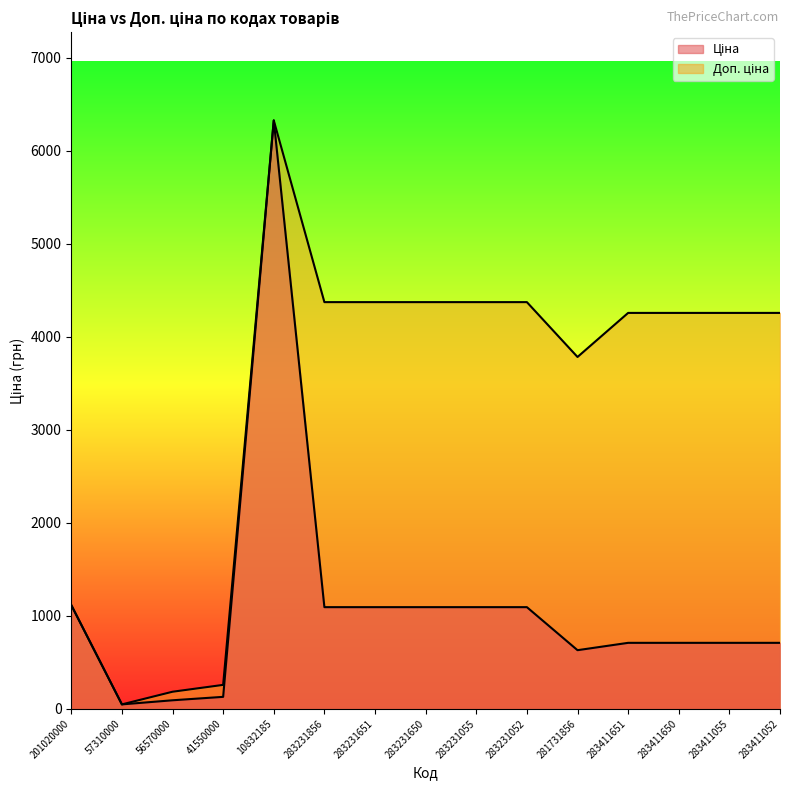

Which category has the lowest value in the Ціна series?

57310000